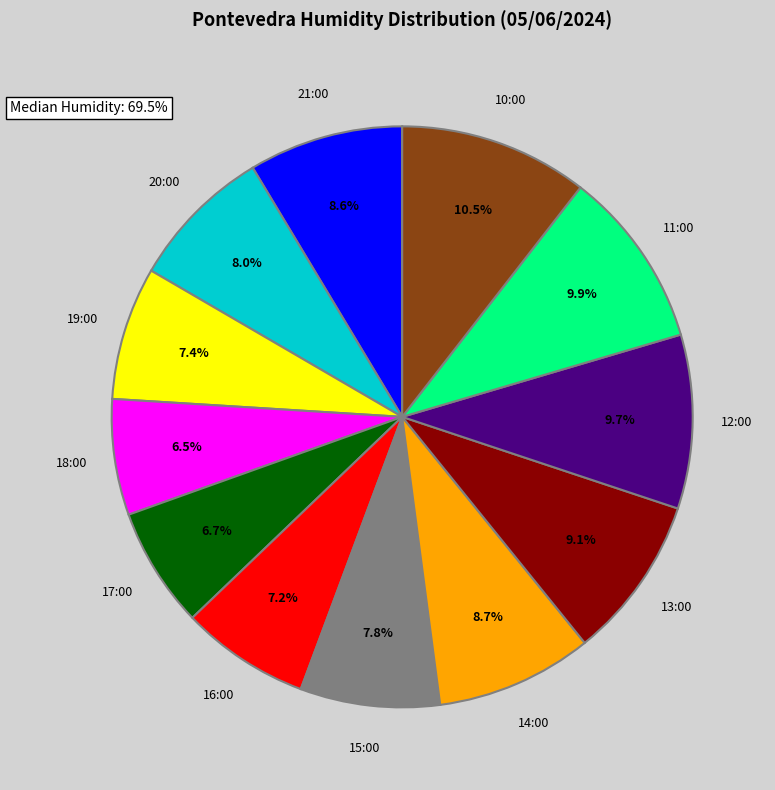

How many segments does this pie chart have?

12